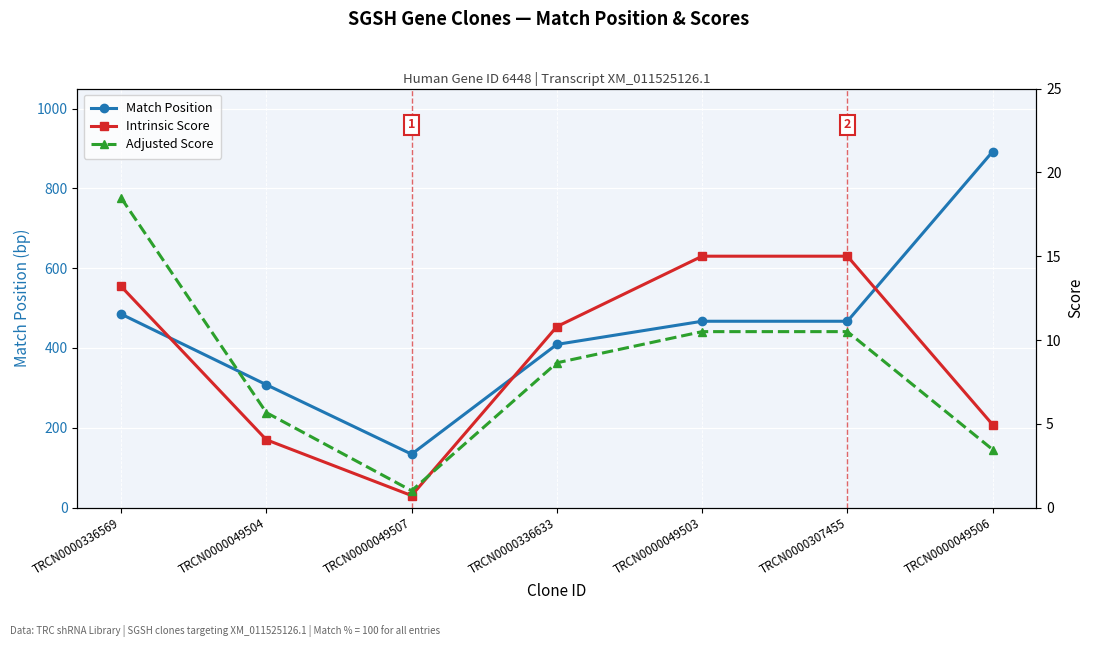

Reading left to right, extract all data points from this chart.

Match Position: TRCN0000336569=485.0	TRCN0000049504=308.0	TRCN0000049507=134.0	TRCN0000336633=409.0	TRCN0000049503=467.0	TRCN0000307455=467.0	TRCN0000049506=892.0
Intrinsic Score: TRCN0000336569=13.2	TRCN0000049504=4.0	TRCN0000049507=0.7	TRCN0000336633=10.8	TRCN0000049503=15.0	TRCN0000307455=15.0	TRCN0000049506=5.0
Adjusted Score: TRCN0000336569=18.5	TRCN0000049504=5.7	TRCN0000049507=1.0	TRCN0000336633=8.6	TRCN0000049503=10.5	TRCN0000307455=10.5	TRCN0000049506=3.5